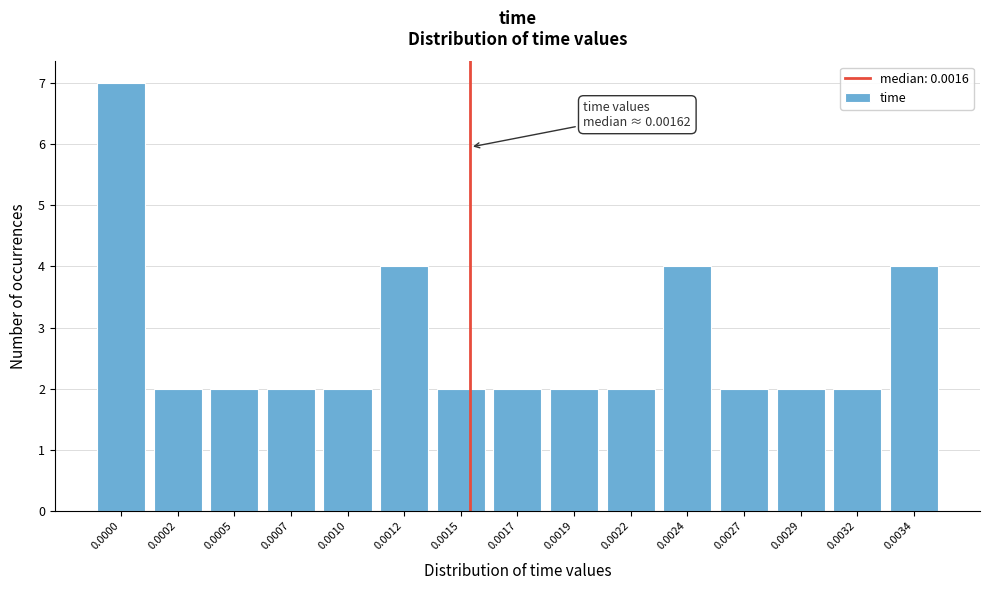

Reading left to right, what are all the values shown in this chart?

7	2	2	2	2	4	2	2	2	2	4	2	2	2	4